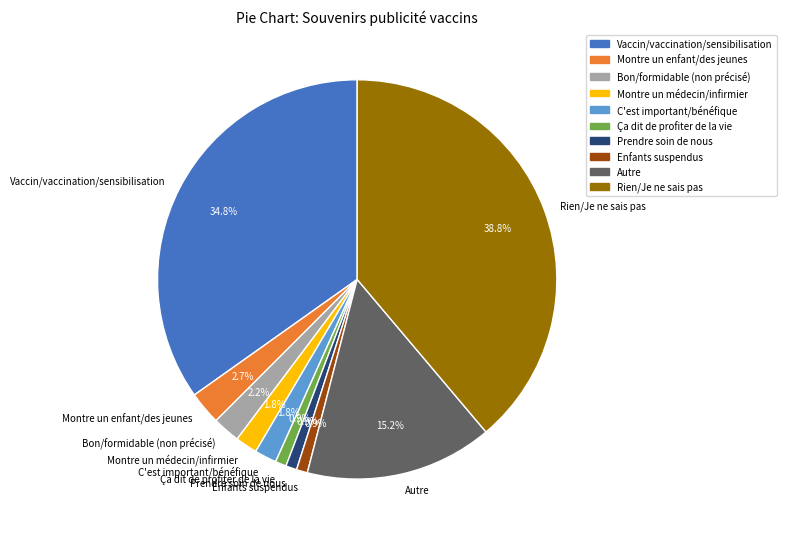

Is Vaccin/vaccination/sensibilisation the majority of the pie?

No